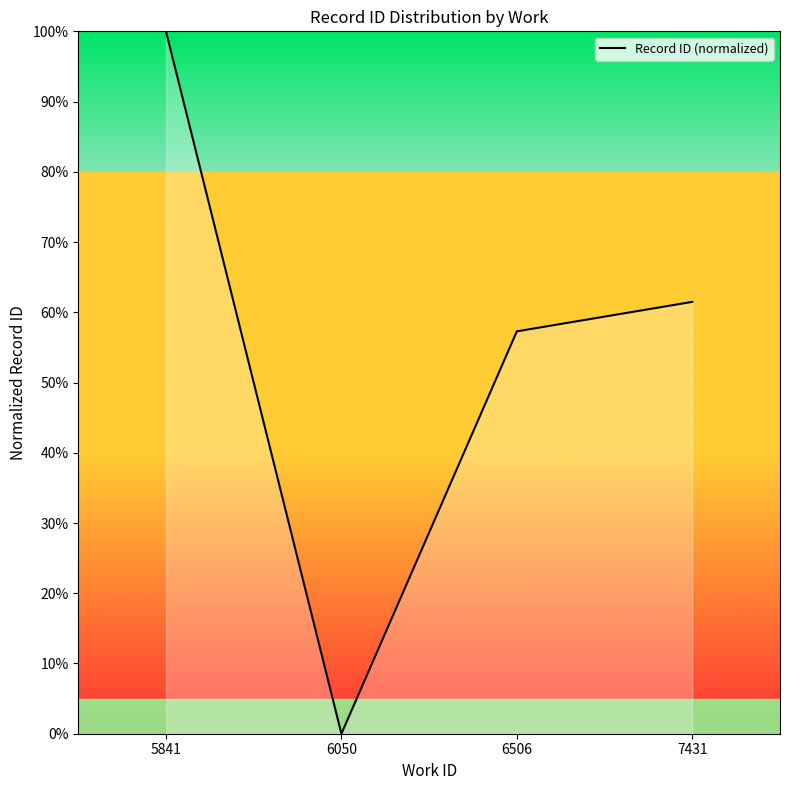

Rank the categories by value from lowest to highest.

6050, 6506, 7431, 5841